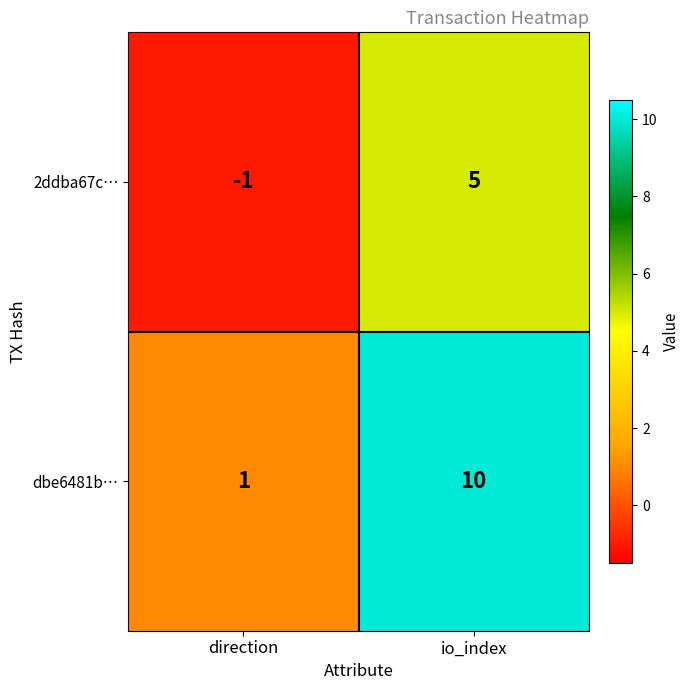

At which category does the chart reach its peak across all series?

io_index